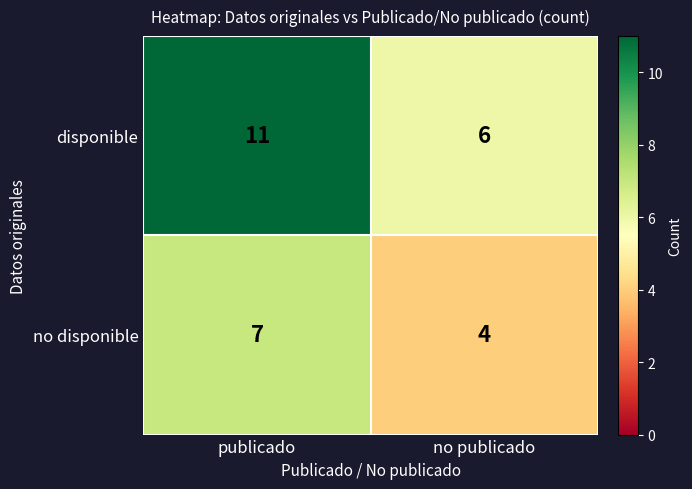

The disponible series shows 11 at publicado. True or false?

True